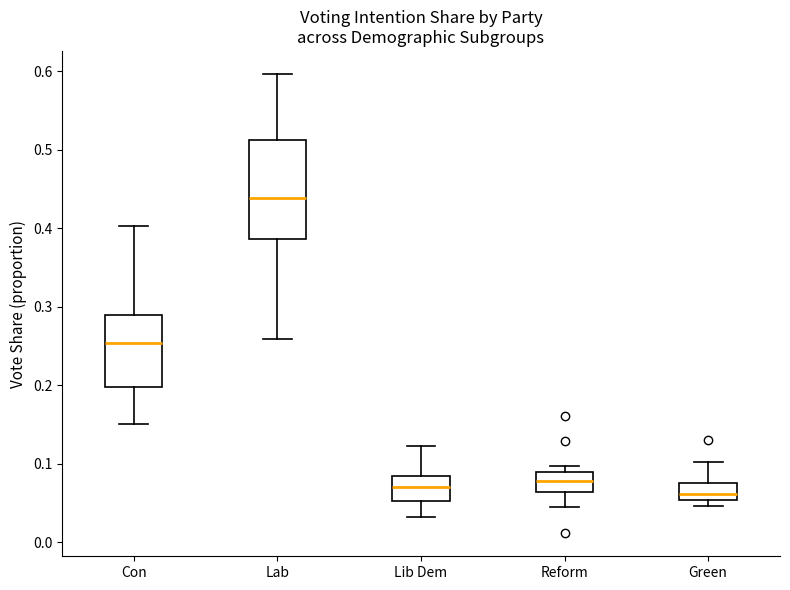

Reading left to right, read every box against the y-axis: the position of its median line, the range the box covers, and the ends of its whiskers. The values are not printed on the chart, so give them approximately, as read against the axis.

Con: median 0.25, box 0.20 to 0.29, whiskers 0.15 to 0.40
Lab: median 0.44, box 0.39 to 0.51, whiskers 0.26 to 0.60
Lib Dem: median 0.07, box 0.05 to 0.08, whiskers 0.03 to 0.12
Reform: median 0.08, box 0.06 to 0.09, whiskers 0.05 to 0.10
Green: median 0.06, box 0.05 to 0.08, whiskers 0.05 (just below the box's lower edge) to 0.10